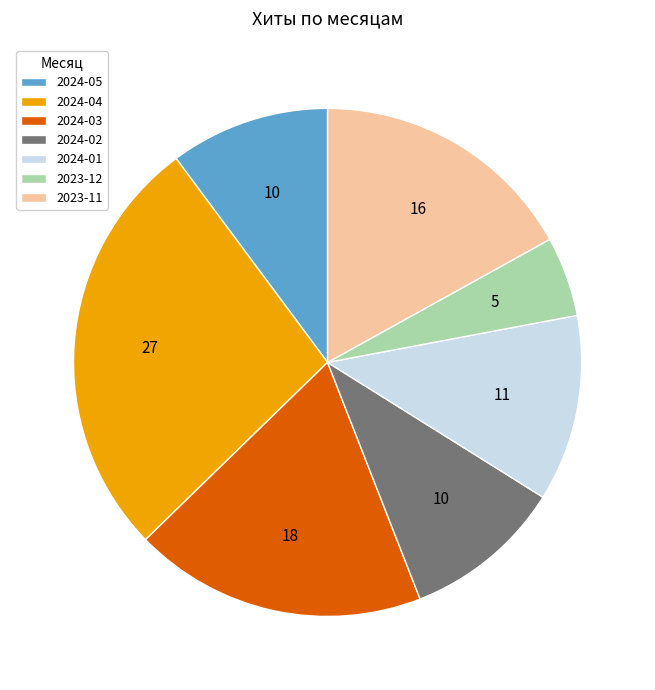

How many slices are in this pie chart?

7